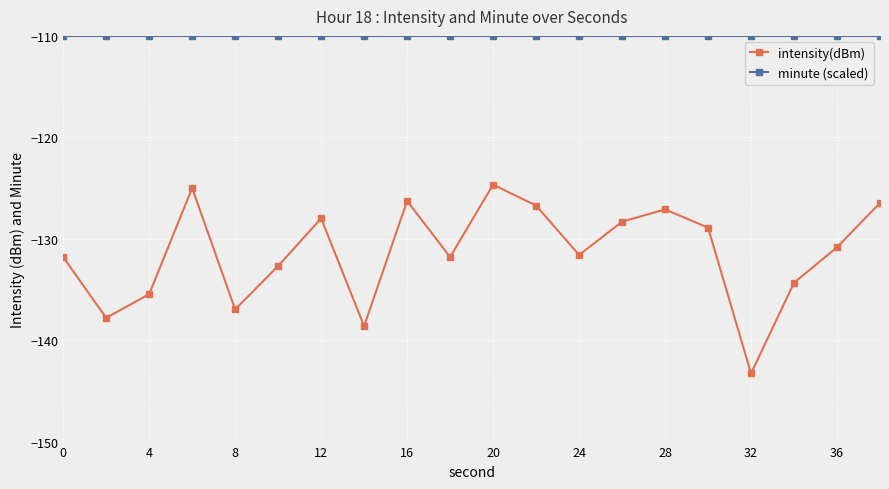

True or false: minute (scaled) and intensity(dBm) intersect in this chart.

False